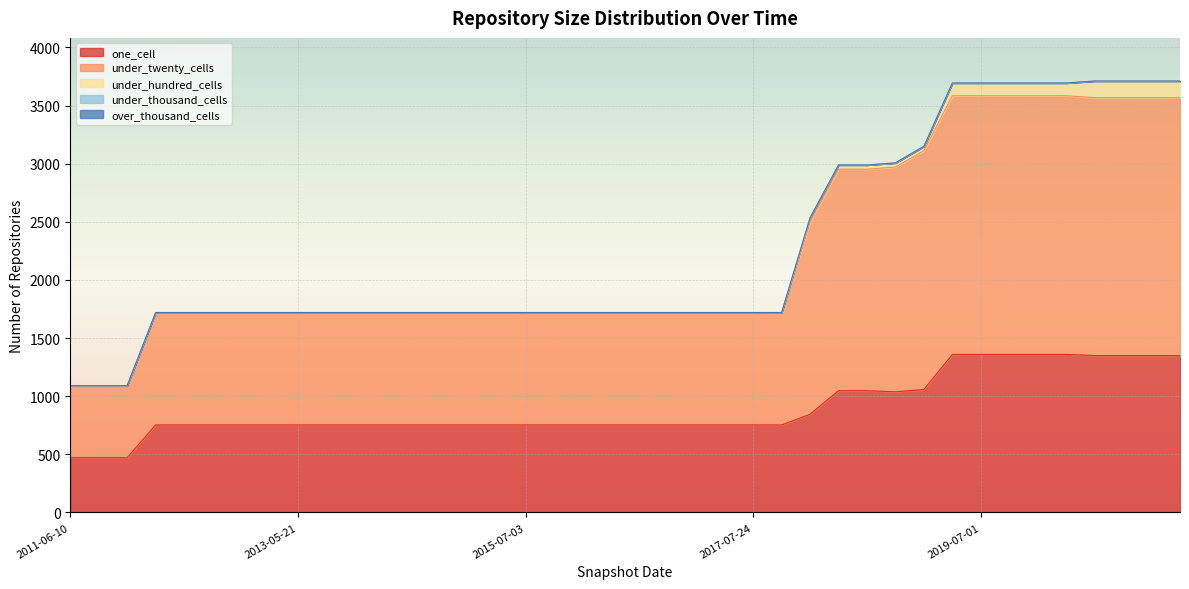

At which label is under_twenty_cells closest to 1421?

2017-12-22